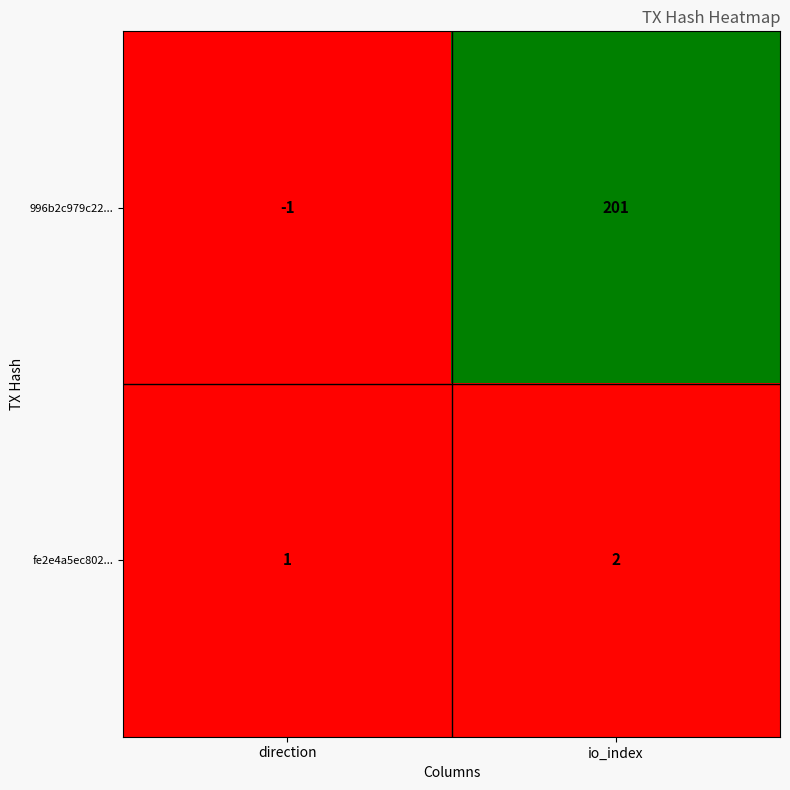

Where is fe2e4a5ec802... nearest to the value 1?

direction